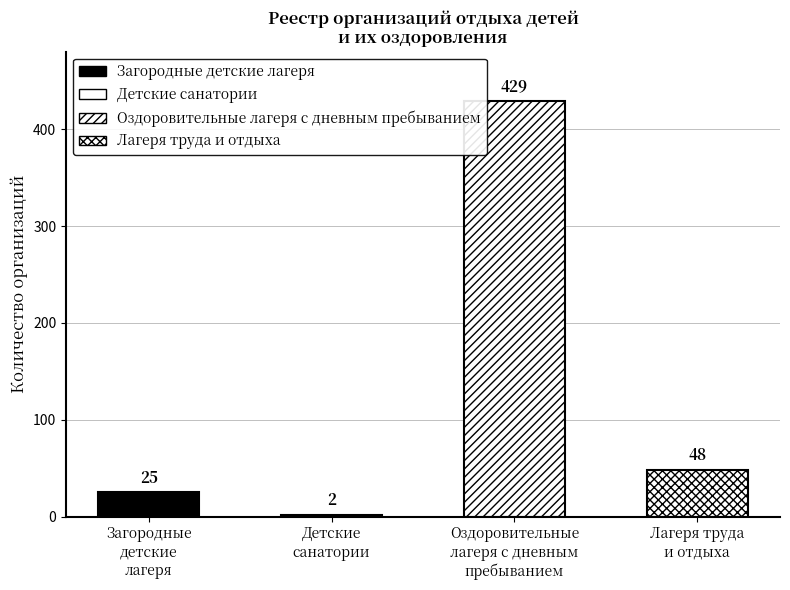

What is the sum of the values at Лагеря труда и отдыха and Детские санатории?

50